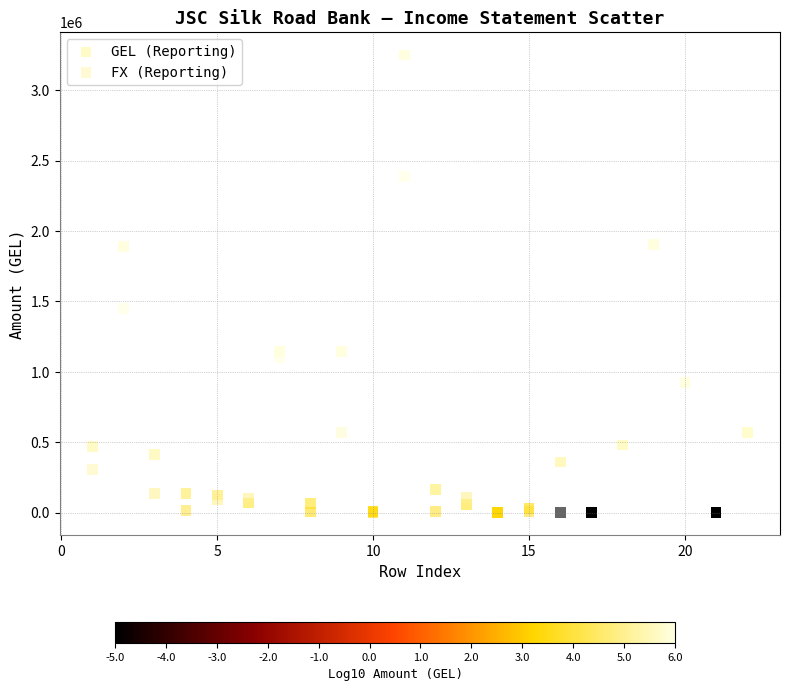

In the GEL (Reporting) series, what Y value is closest to 1625198?

1888618.0